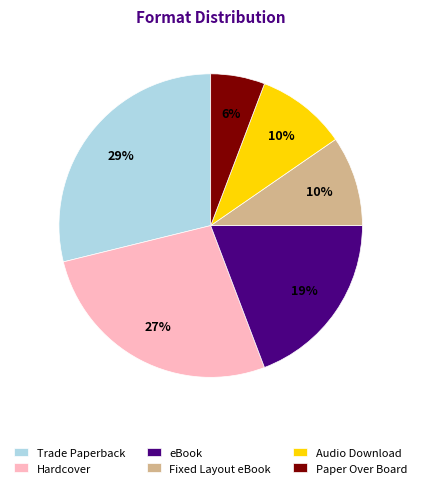

What percentage is the Trade Paperback slice, to the nearest percent?

29%